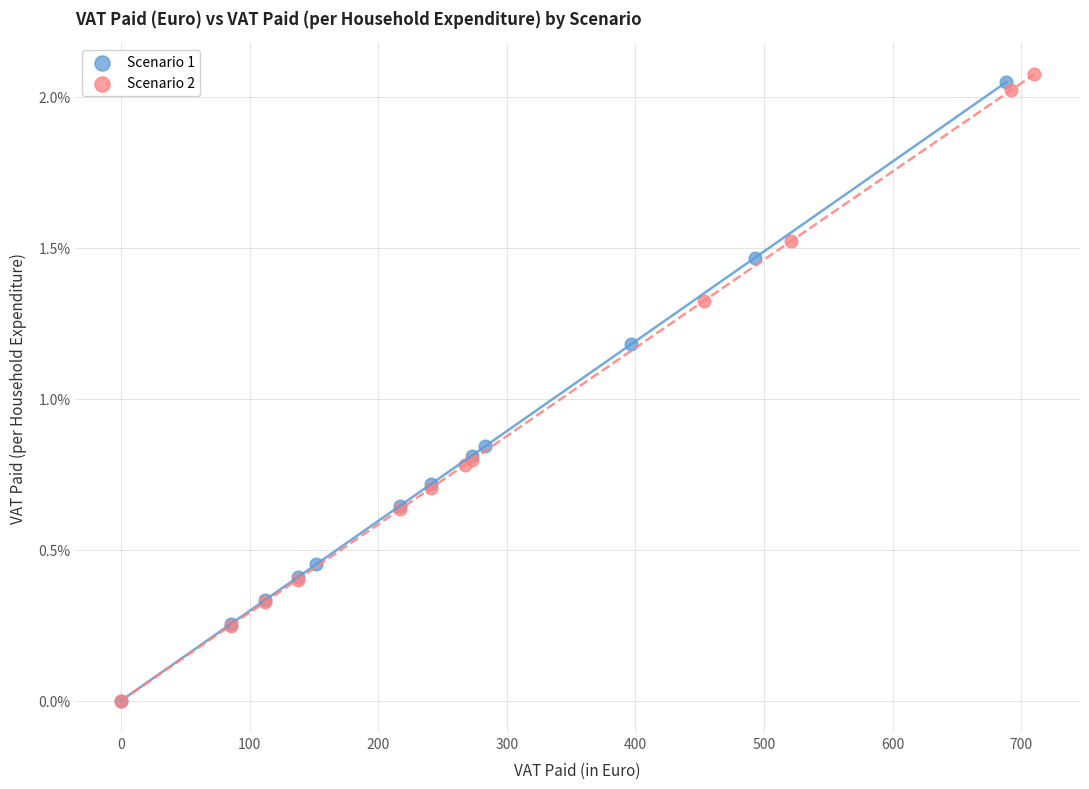

What are all the series names shown in the legend?

Scenario 1, Scenario 2